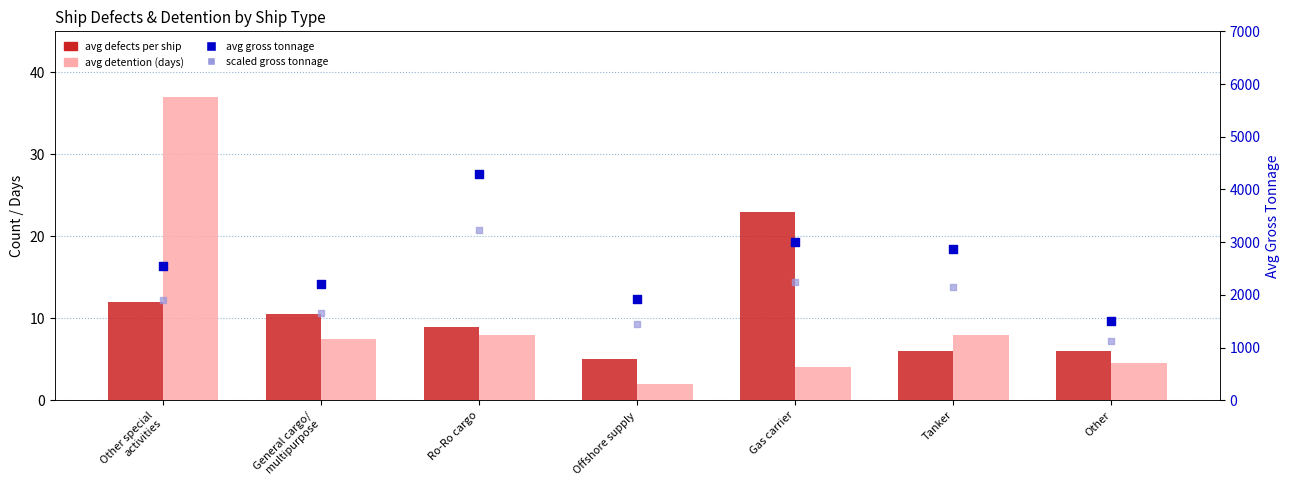

Is the value of avg detention (days) at Other special
activities greater than the value of avg defects per ship at General cargo/
multipurpose?

Yes